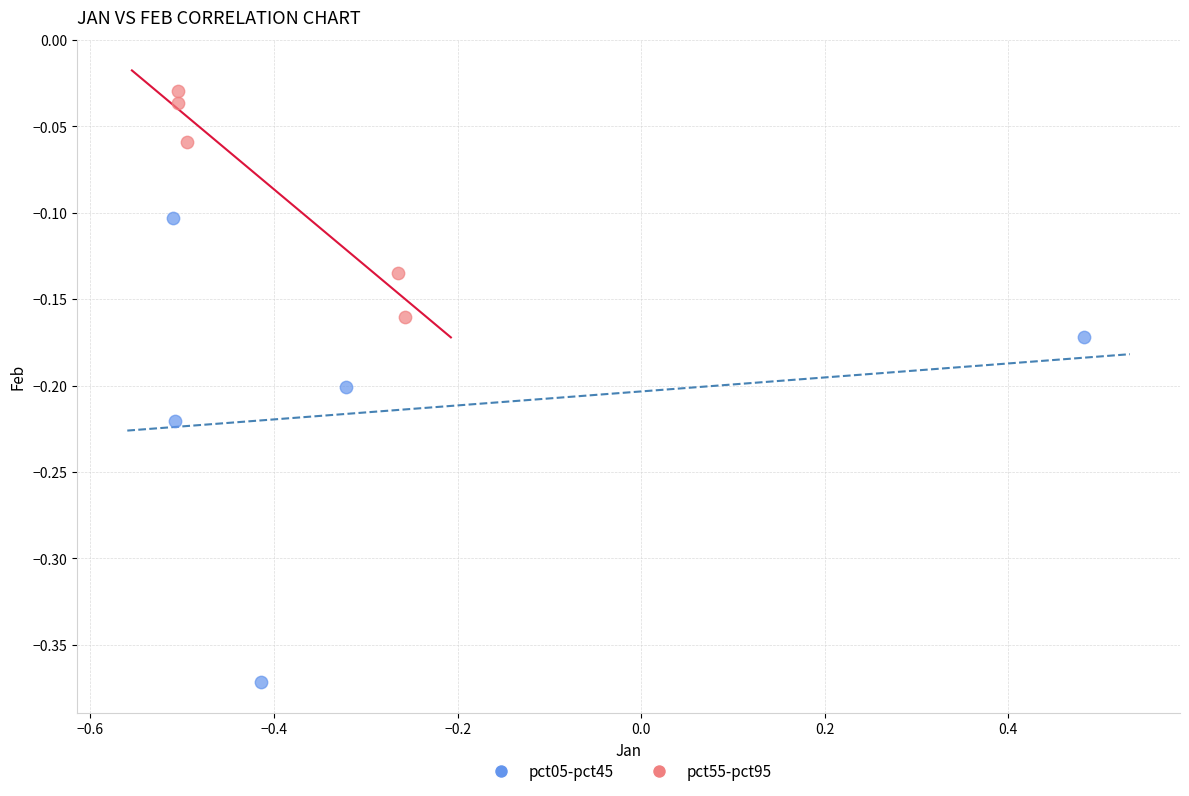

Which series contains the lowest Y value?

pct05-pct45